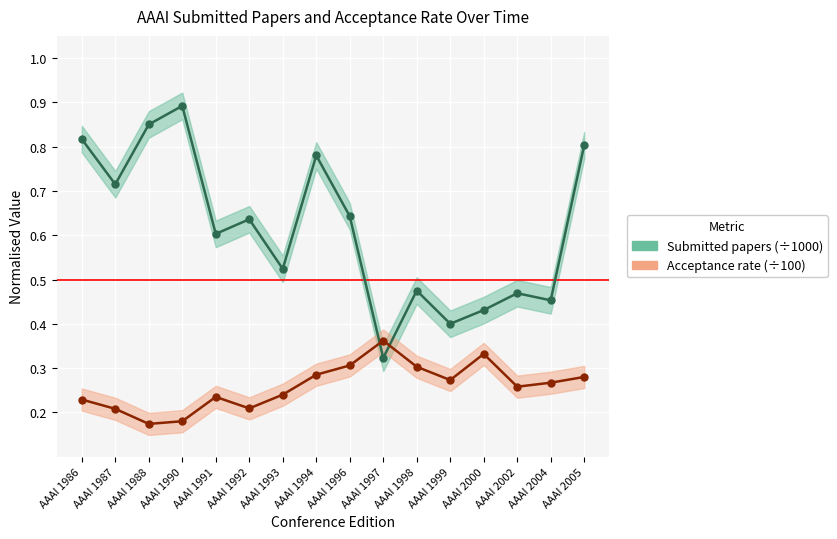

What is the sum of the Acceptance rate values at AAAI 1998 and AAAI 1997?

0.7